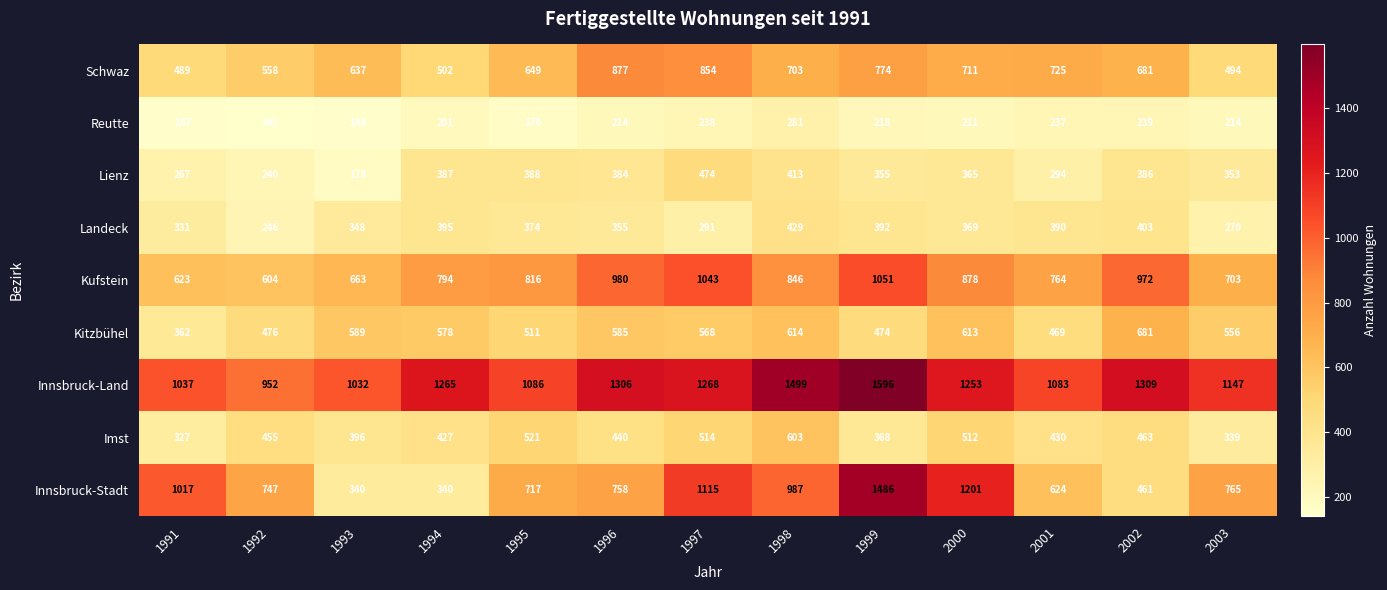

List the series in order of their peak value, lowest first.

Reutte, Landeck, Lienz, Imst, Kitzbühel, Schwaz, Kufstein, Innsbruck-Stadt, Innsbruck-Land